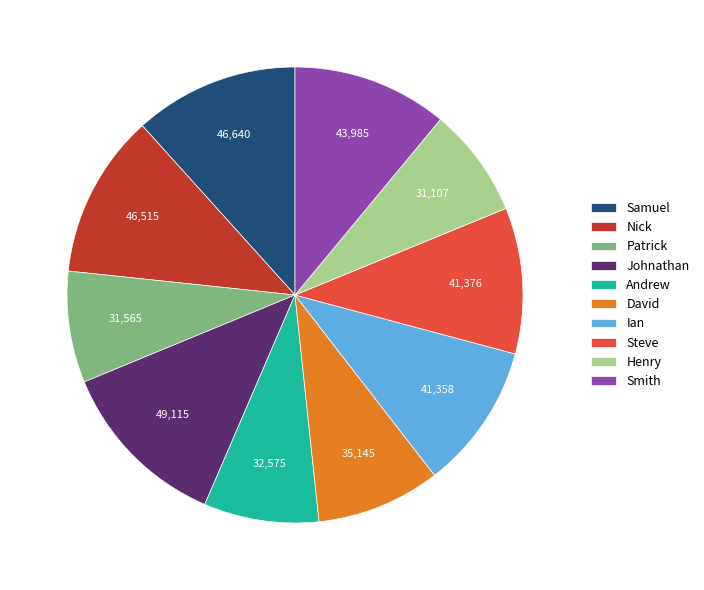

Does Smith account for over 50% of the chart?

No